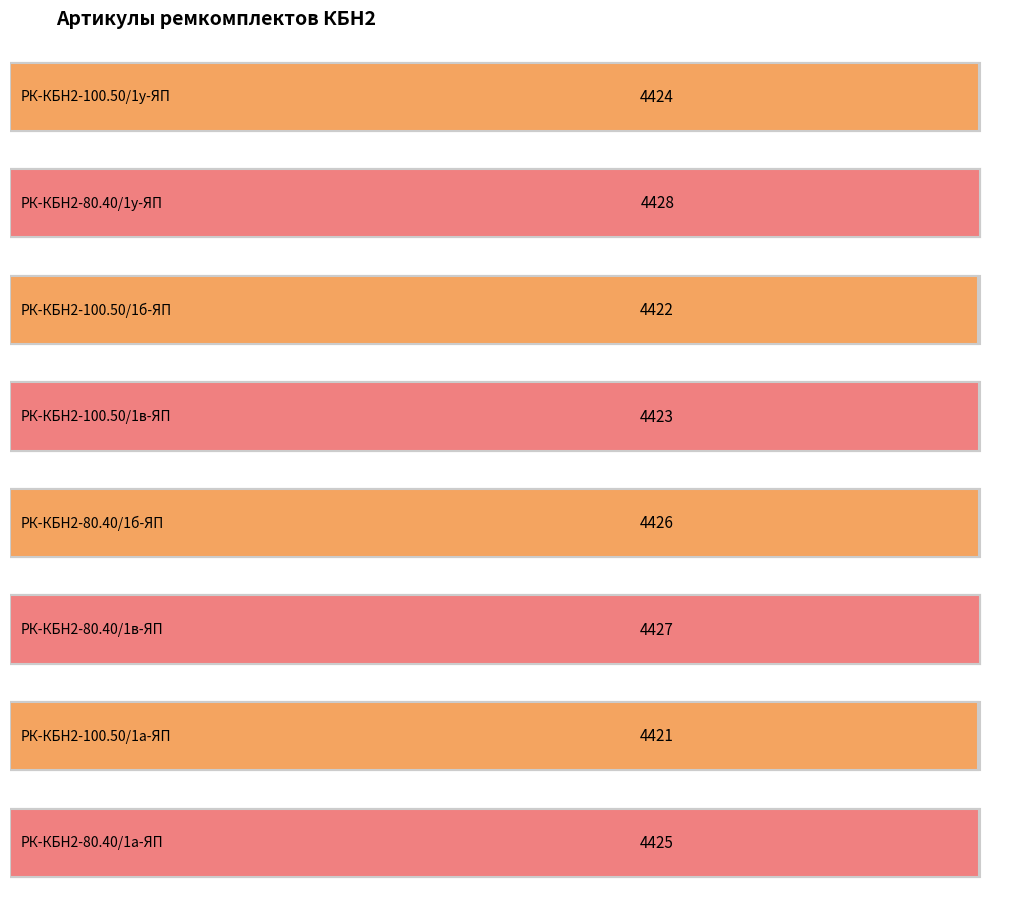

Which category has the lowest value across all series?

РК-КБН2-100.50/1а-ЯП